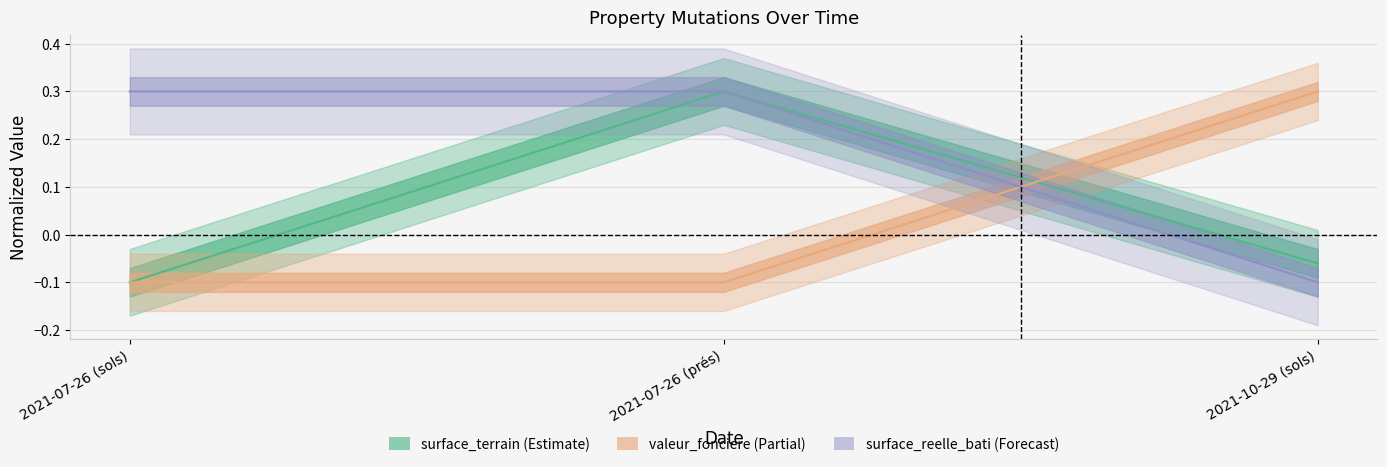

How many lines are shown in the chart?

3